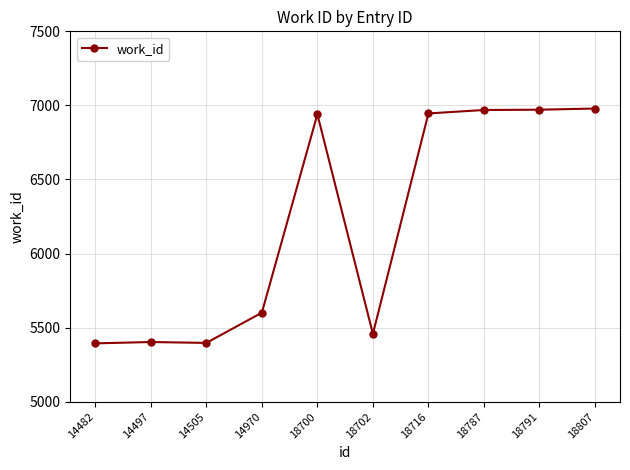

What is the average value?

6206